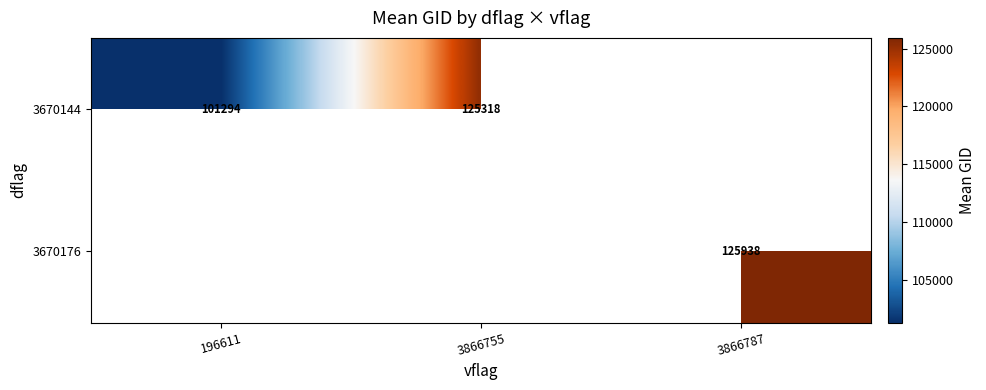

What is the maximum value for 3670144?

125318.0